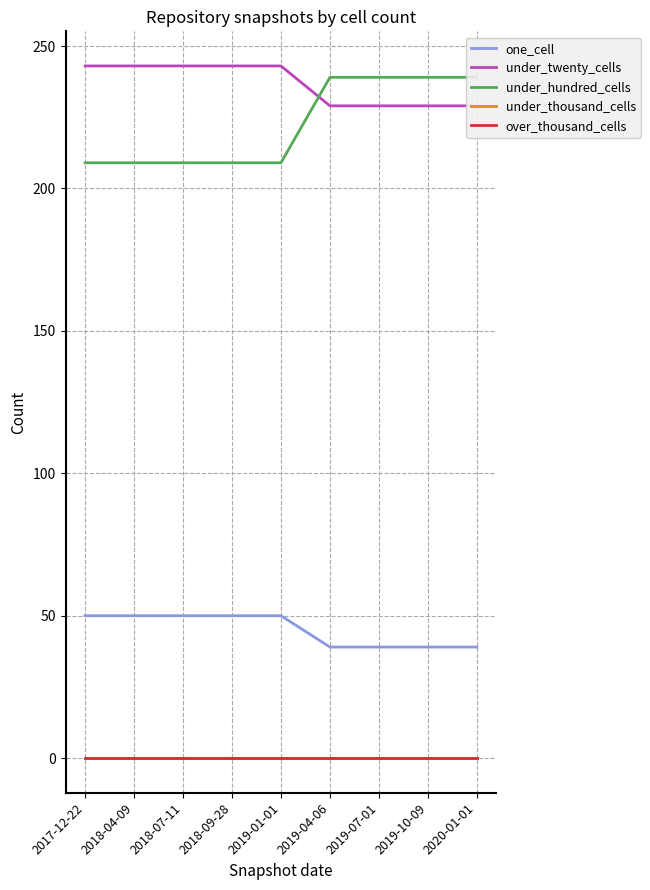

Reading right to left, list all the values displayed in this chart.

one_cell: 2020-01-01=39	2019-10-09=39	2019-07-01=39	2019-04-06=39	2019-01-01=50	2018-09-28=50	2018-07-11=50	2018-04-09=50	2017-12-22=50
under_twenty_cells: 2020-01-01=229	2019-10-09=229	2019-07-01=229	2019-04-06=229	2019-01-01=243	2018-09-28=243	2018-07-11=243	2018-04-09=243	2017-12-22=243
under_hundred_cells: 2020-01-01=239	2019-10-09=239	2019-07-01=239	2019-04-06=239	2019-01-01=209	2018-09-28=209	2018-07-11=209	2018-04-09=209	2017-12-22=209
under_thousand_cells: 2020-01-01=0	2019-10-09=0	2019-07-01=0	2019-04-06=0	2019-01-01=0	2018-09-28=0	2018-07-11=0	2018-04-09=0	2017-12-22=0
over_thousand_cells: 2020-01-01=0	2019-10-09=0	2019-07-01=0	2019-04-06=0	2019-01-01=0	2018-09-28=0	2018-07-11=0	2018-04-09=0	2017-12-22=0